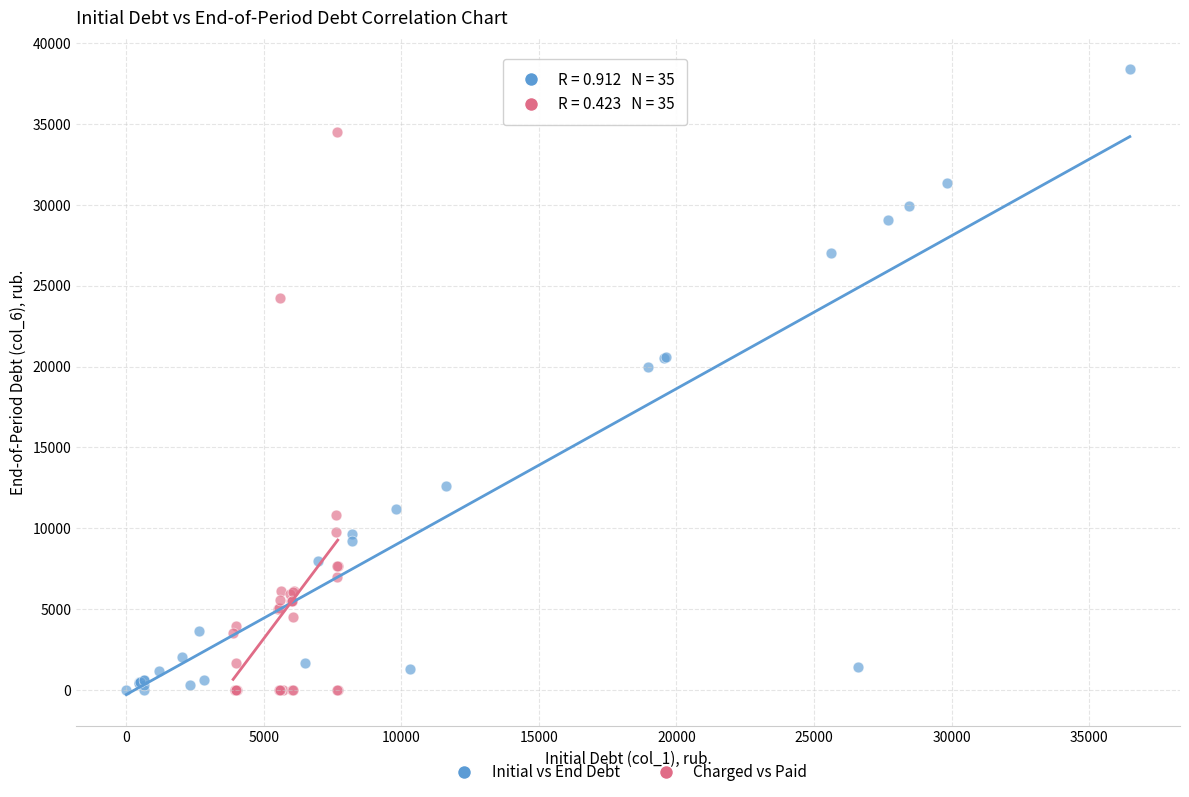

What are all the series names shown in the legend?

Initial vs End Debt, Charged vs Paid